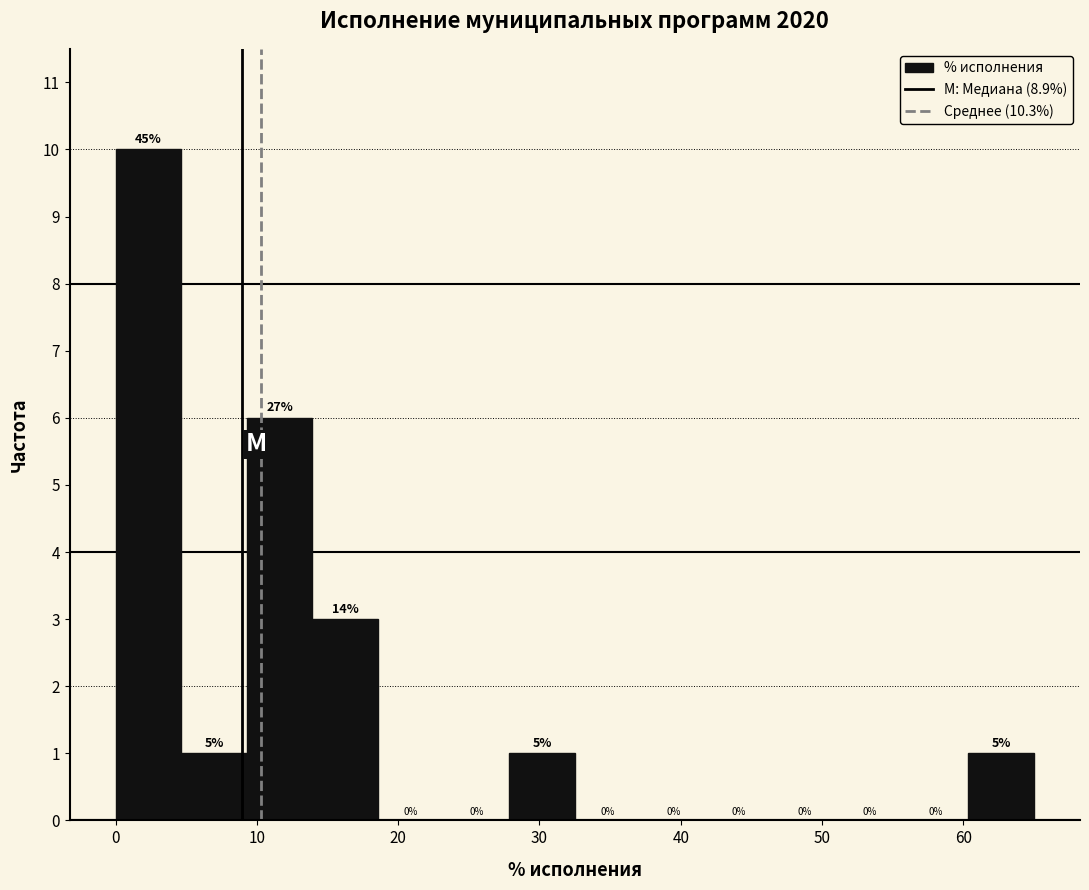

Over which range of the x-axis is the bar tallest?

0 to 5